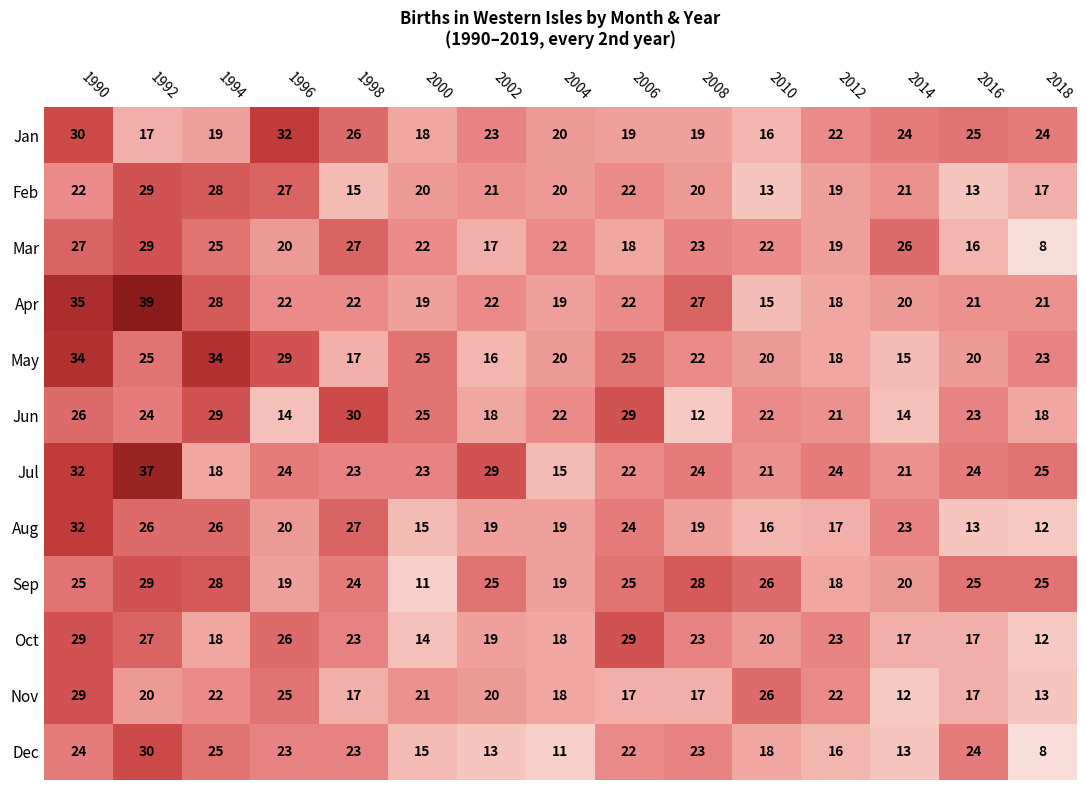

What is the sum of all Sep values?

347